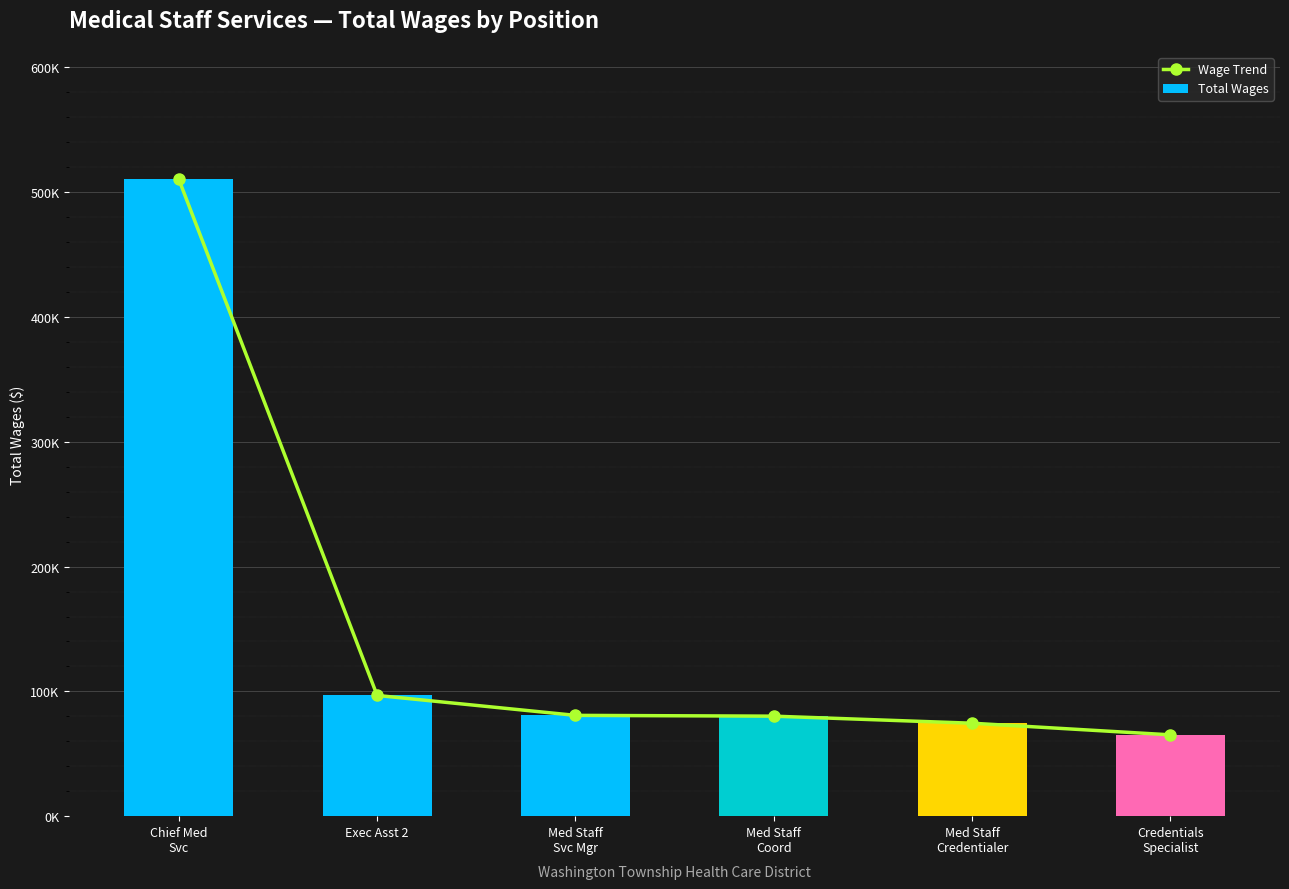

What position from the left is Med Staff
Credentialer?

5